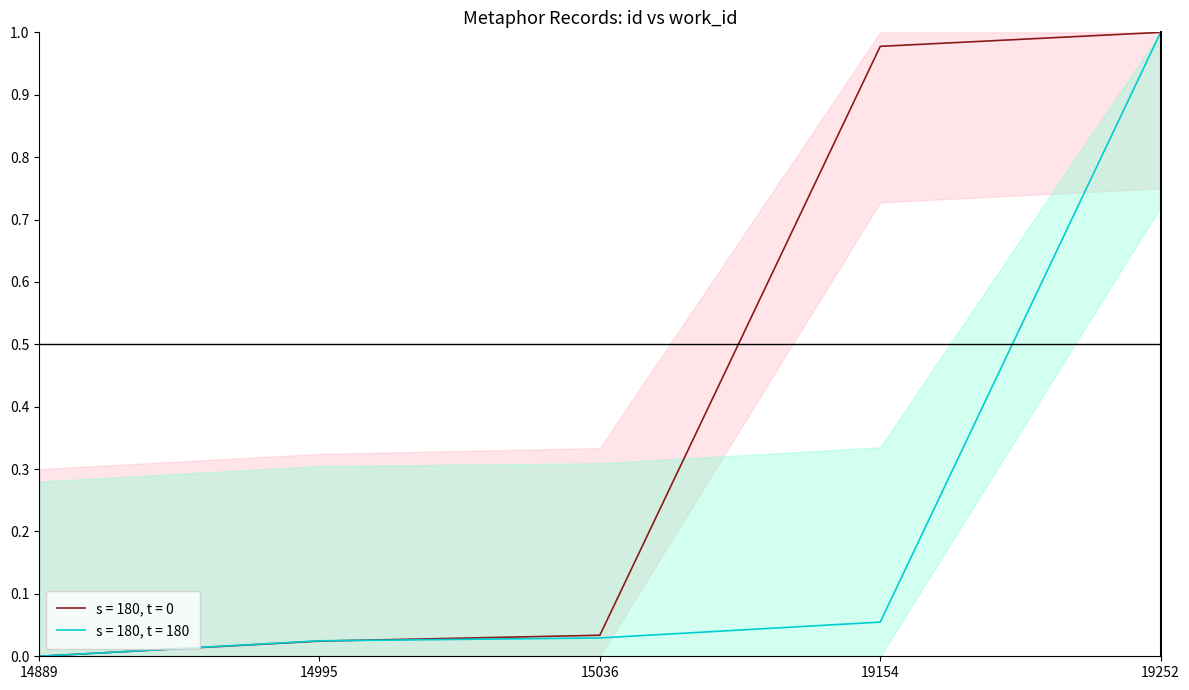

Is this an area chart (filled region under the line)?

No